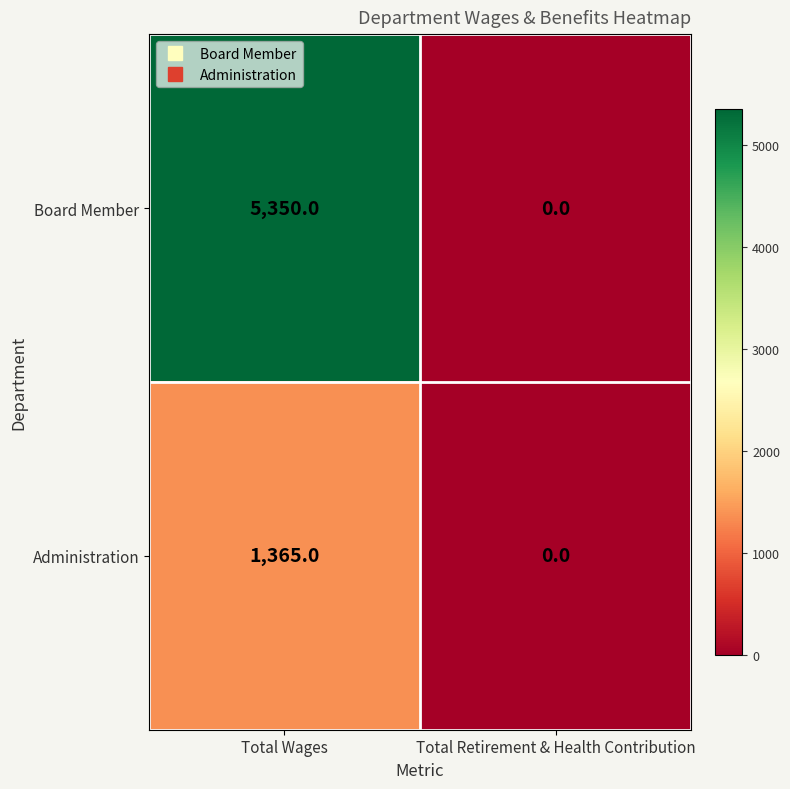

Reading right to left, transcribe all the data shown in this chart.

Board Member: Total Retirement & Health Contribution=0	Total Wages=5350
Administration: Total Retirement & Health Contribution=0	Total Wages=1365